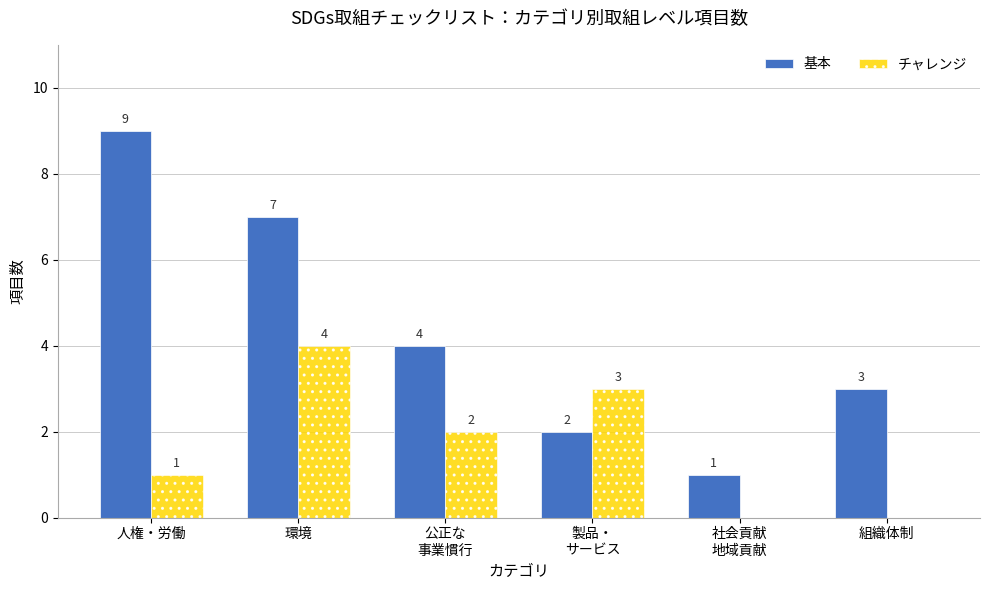

The value of 基本 at 環境 is 7. True or false?

True